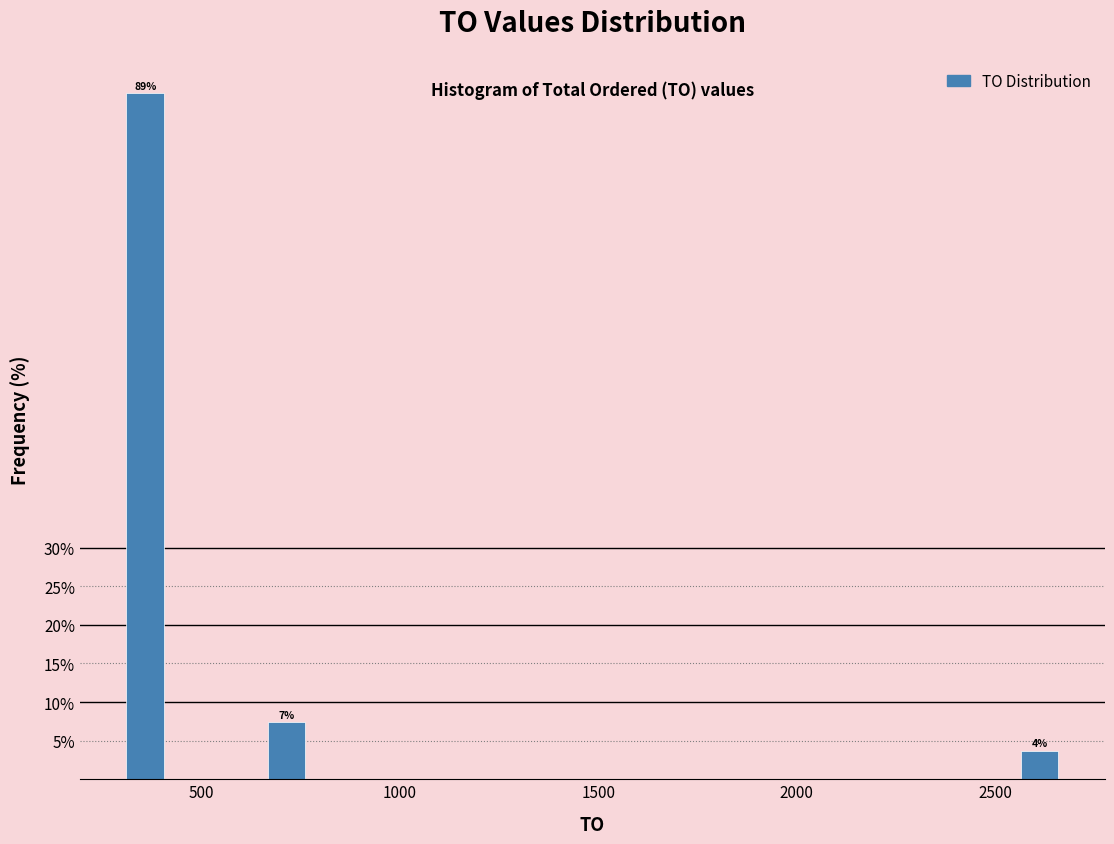

Around what value on the x-axis is the tallest bar? Give the approximate position of its centre, as read against the axis.

350